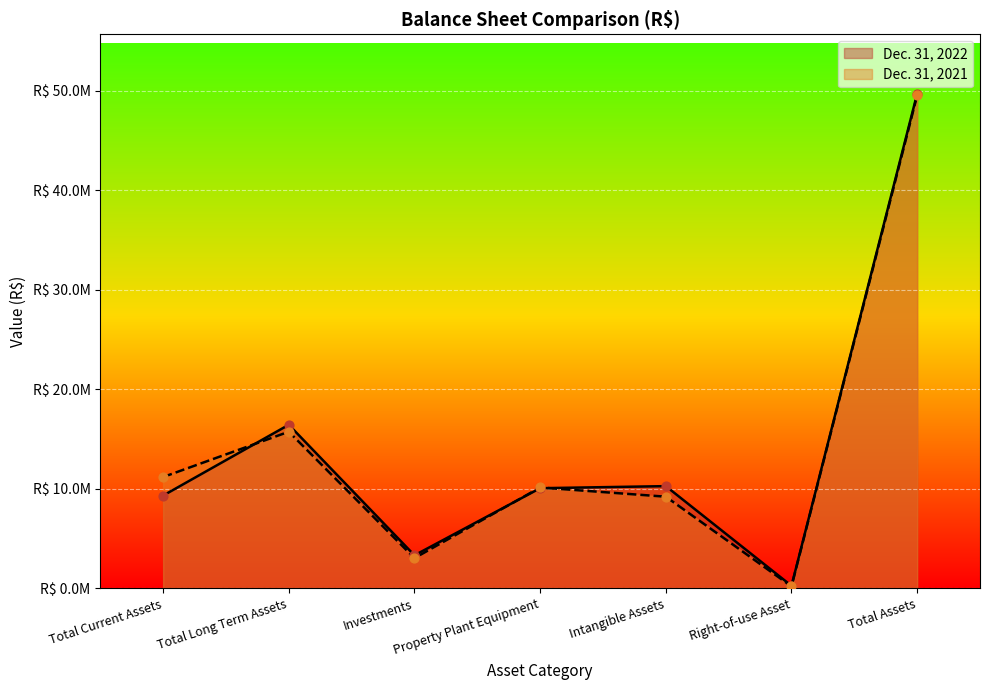

Which series contains the lowest Y value?

Dec. 31, 2021